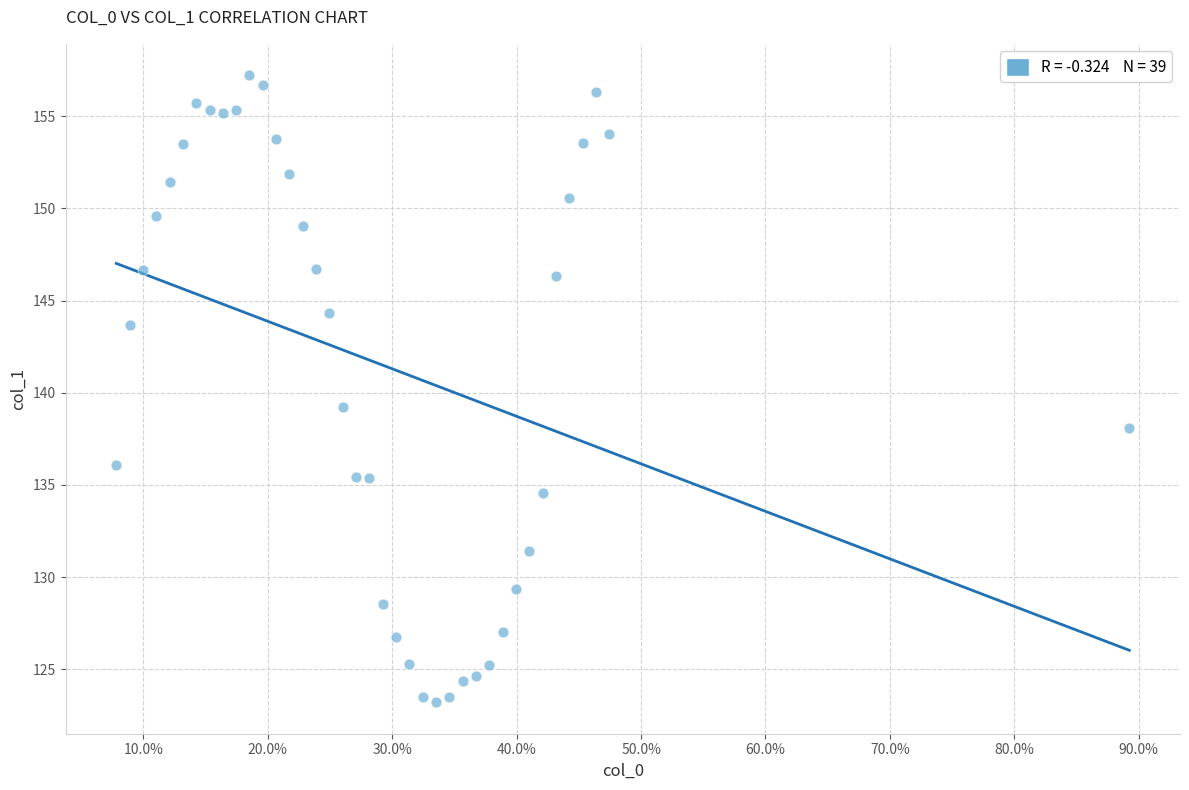

What Y value in the scatter plot is closest to 140?

139.2